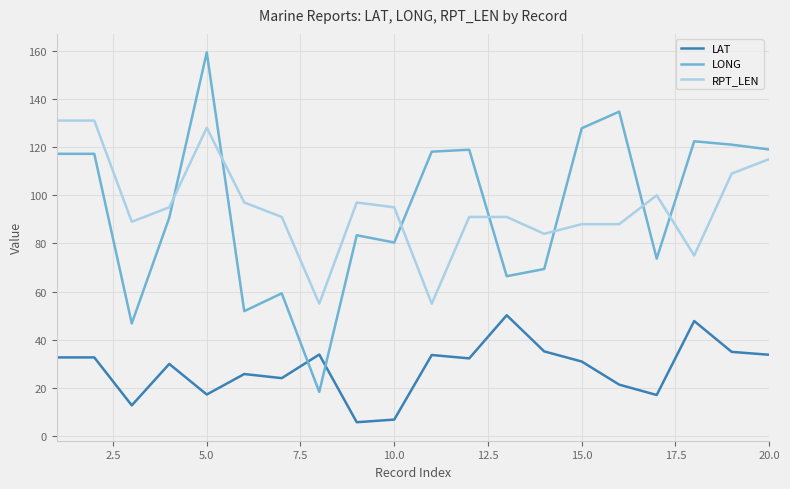

List the series in order of their peak value, highest first.

LONG, RPT_LEN, LAT